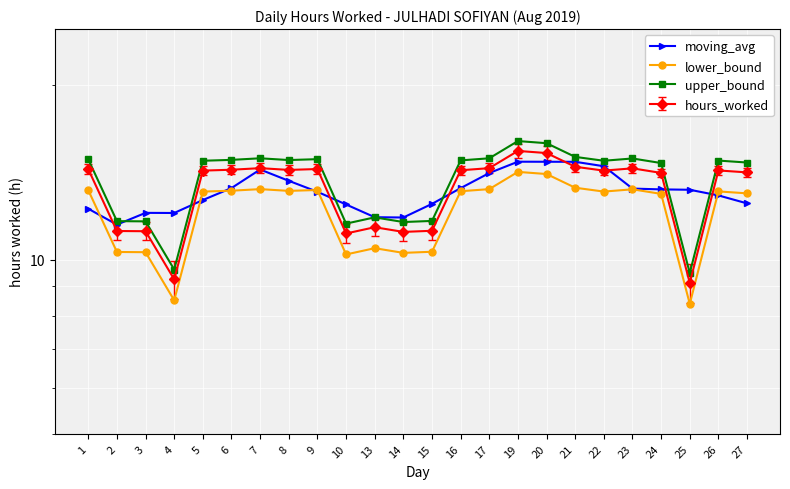

Which category has the lowest value in the upper_bound series?

25